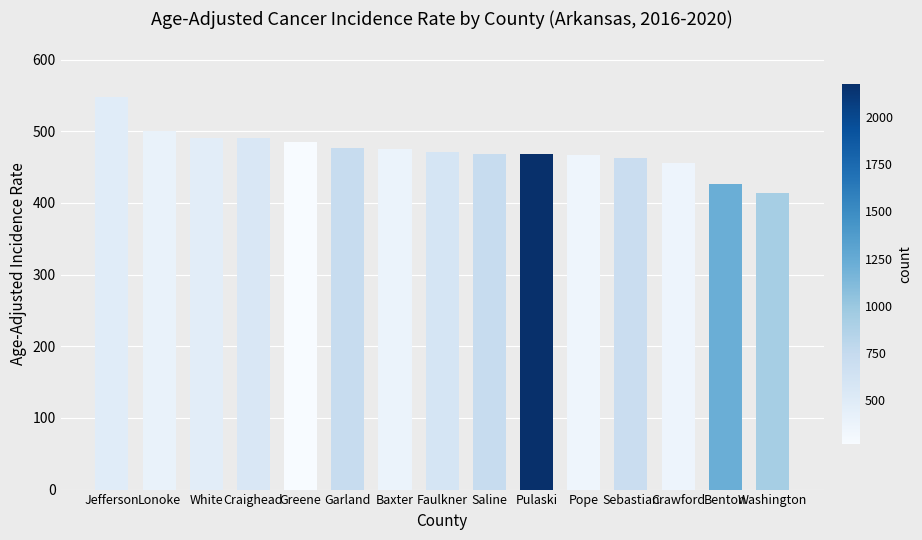

The chart shows a value of 462.1 at Sebastian. True or false?

True